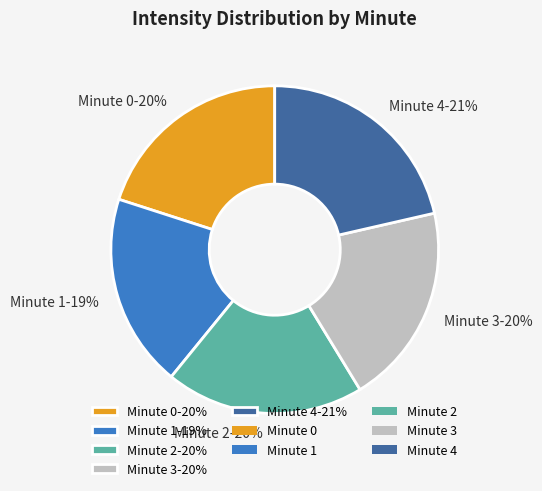

To the nearest percent, what percentage of the pie is Minute 0?

20%